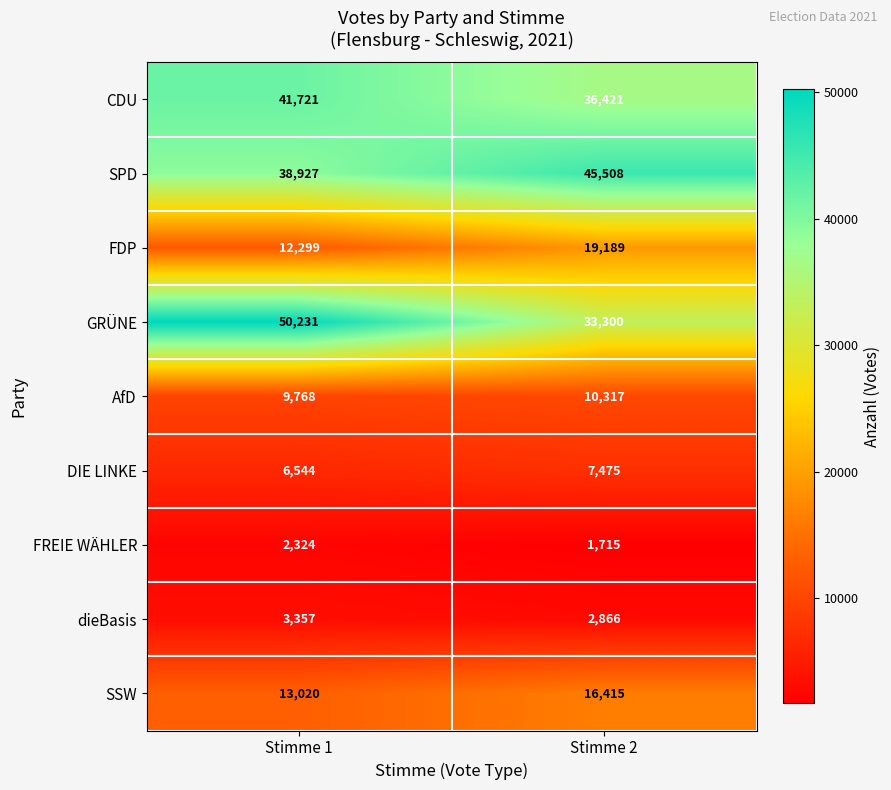

Rank the series by their maximum value, from highest to lowest.

GRÜNE, SPD, CDU, FDP, SSW, AfD, DIE LINKE, dieBasis, FREIE WÄHLER